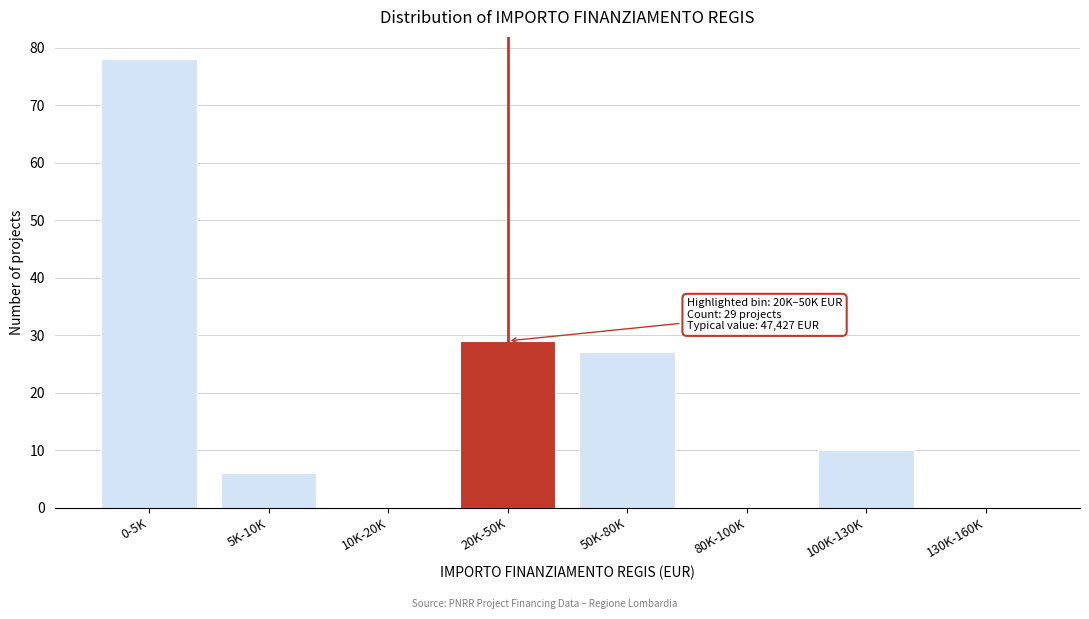

Reading left to right, transcribe all the data shown in this chart.

0-5K=78	5K-10K=6	10K-20K=0	20K-50K=29	50K-80K=27	80K-100K=0	100K-130K=10	130K-160K=0